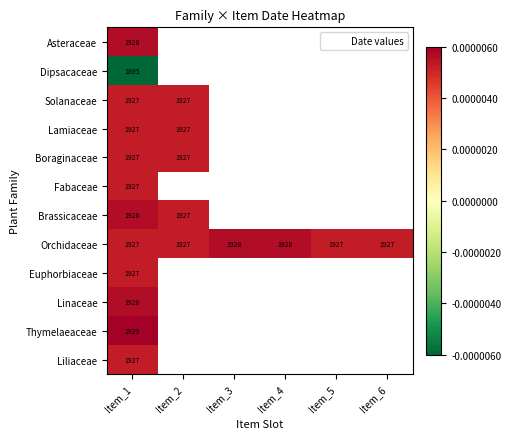

At how many categories does at least one series exceed 0?

6